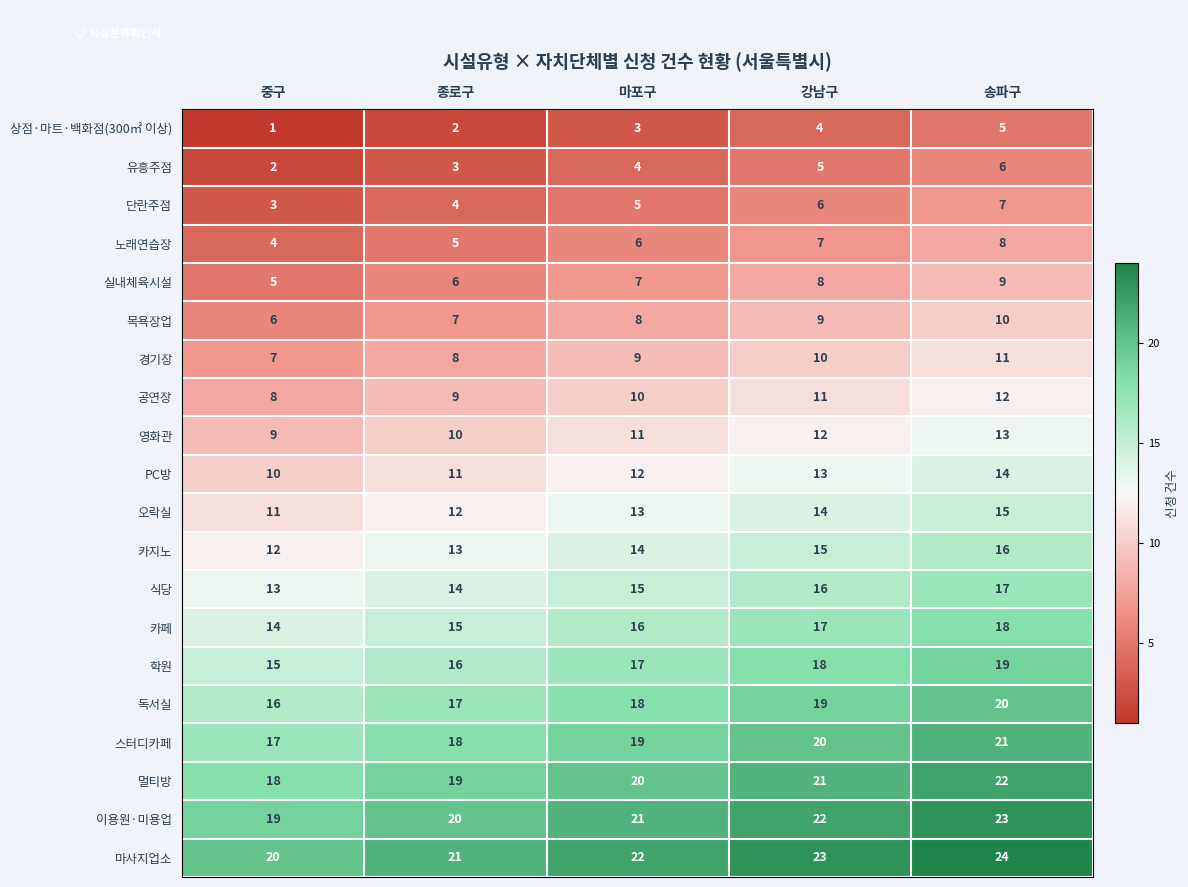

Rank the series at 종로구 from lowest to highest value.

상점·마트·백화점(300㎡ 이상), 유흥주점, 단란주점, 노래연습장, 실내체육시설, 목욕장업, 경기장, 공연장, 영화관, PC방, 오락실, 카지노, 식당, 카페, 학원, 독서실, 스터디카페, 멀티방, 이용원·미용업, 마사지업소